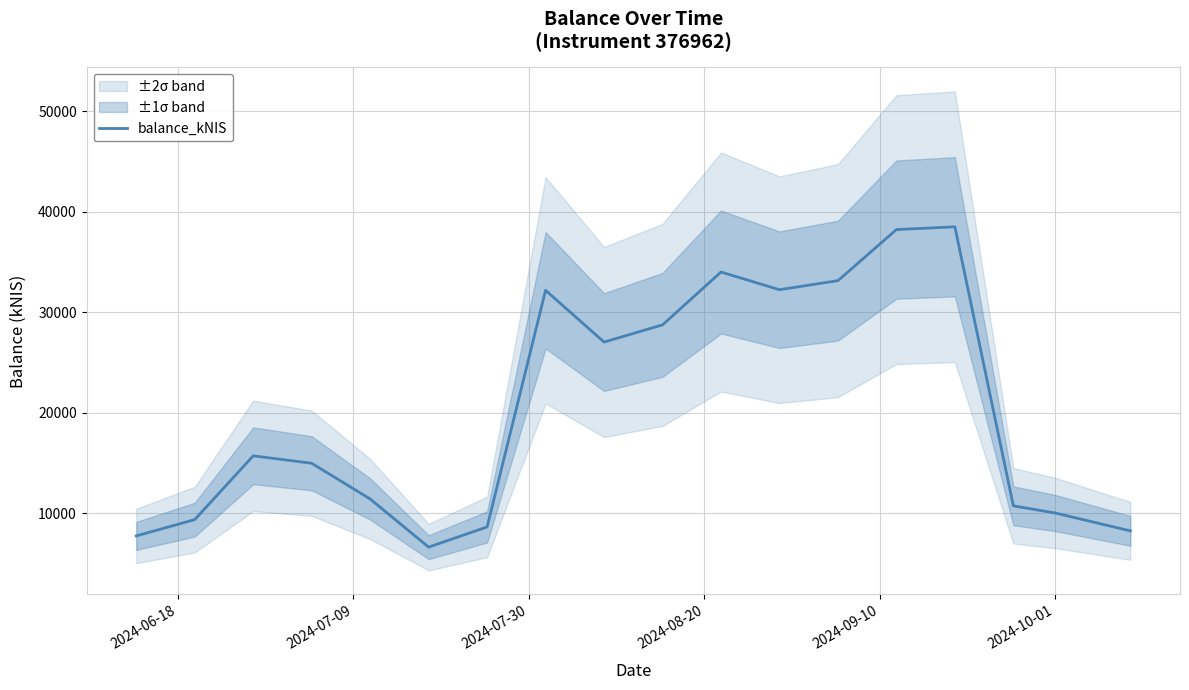

What is the highest value of the balance_kNIS series?

38512.8